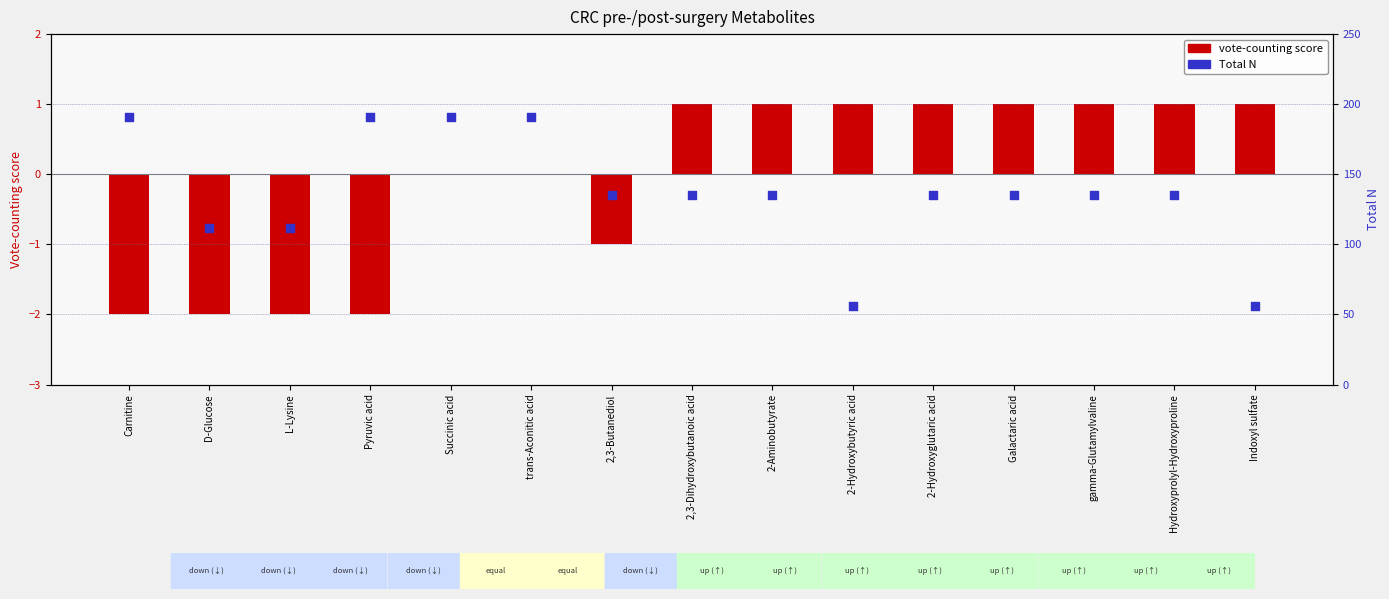

Which series contains the lowest Y value?

vote-counting score